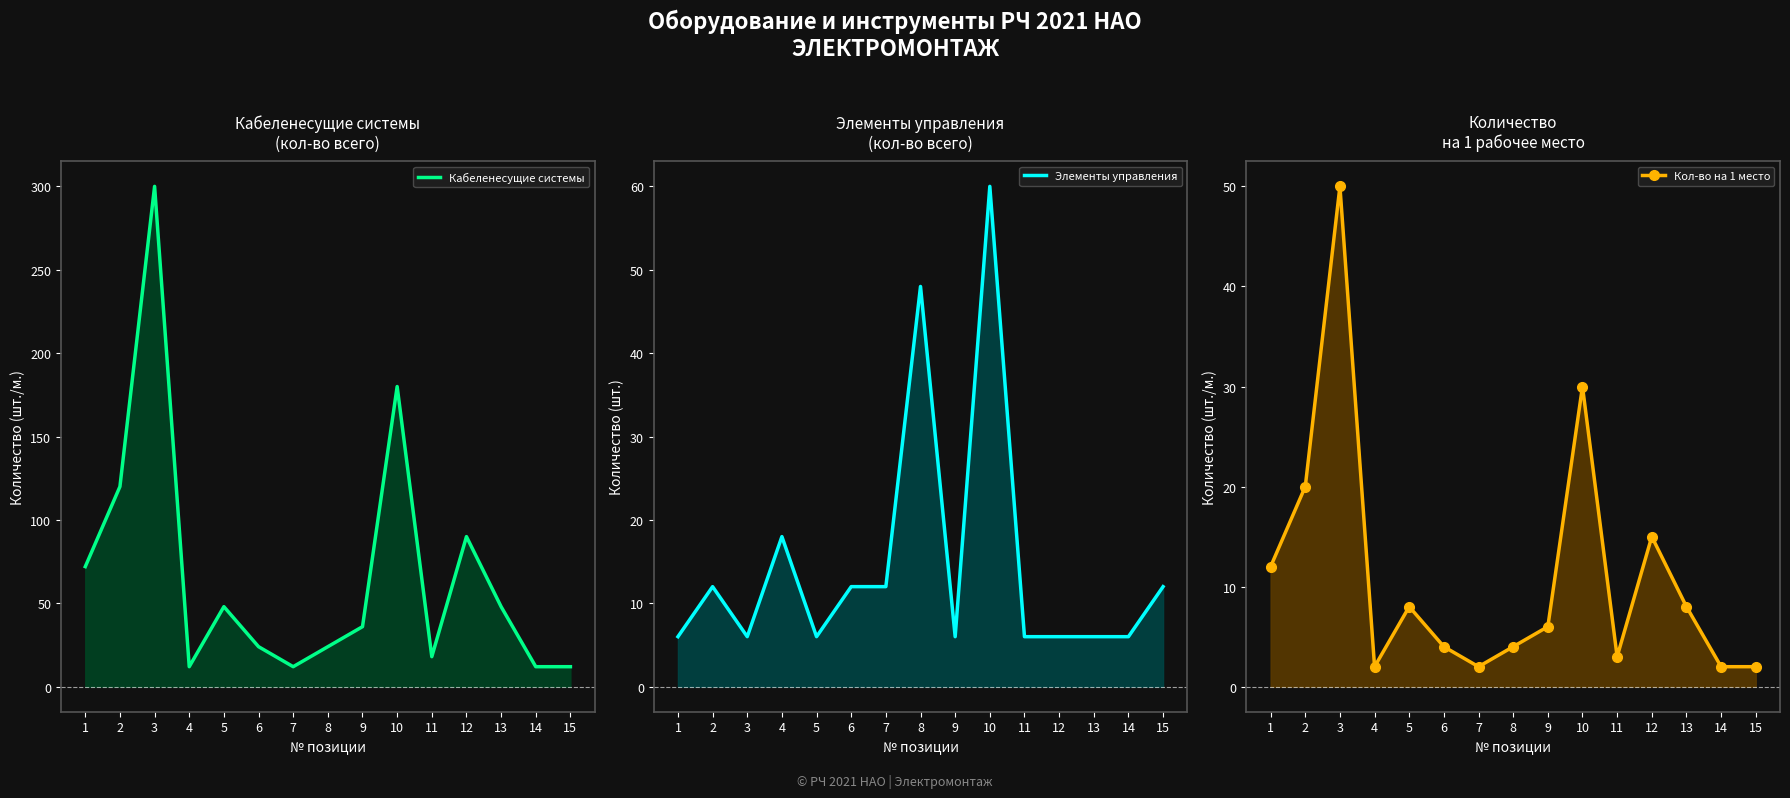

What are all the series names shown in the legend?

Кабеленесущие системы, Элементы управления, Кол-во на 1 место